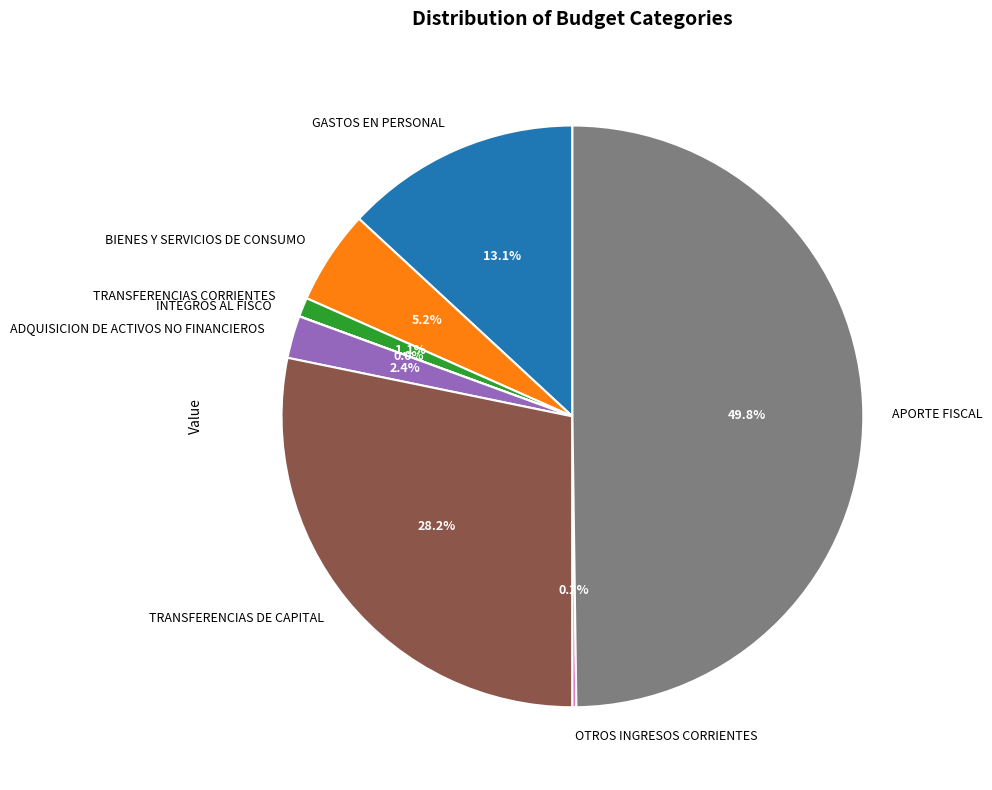

What is the ratio of the value at BIENES Y SERVICIOS DE CONSUMO to the value at GASTOS EN PERSONAL?

0.4